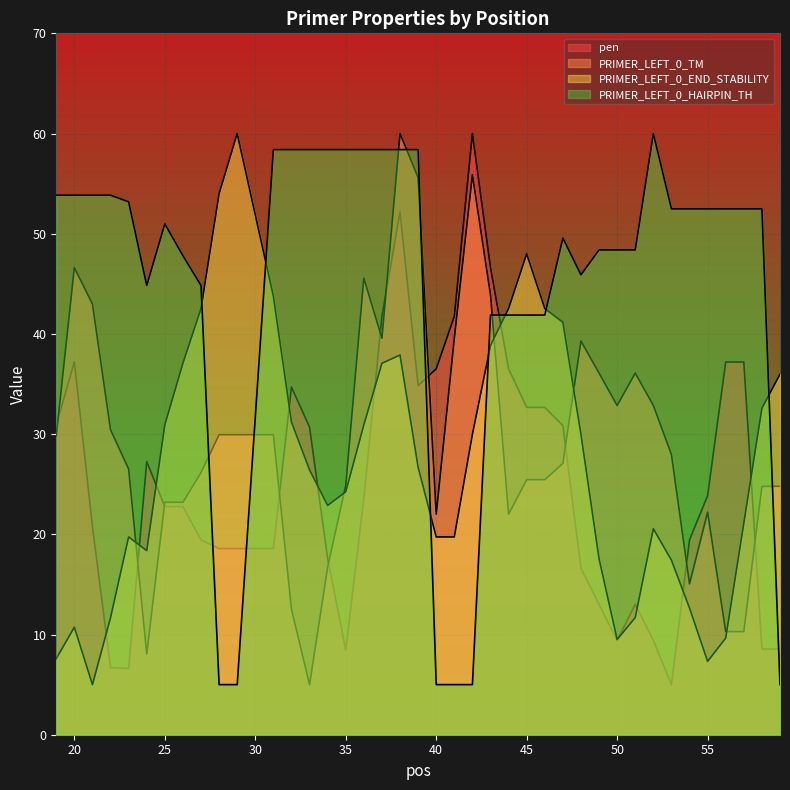

What are all the series names shown in the legend?

pen, PRIMER_LEFT_0_TM, PRIMER_LEFT_0_END_STABILITY, PRIMER_LEFT_0_HAIRPIN_TH